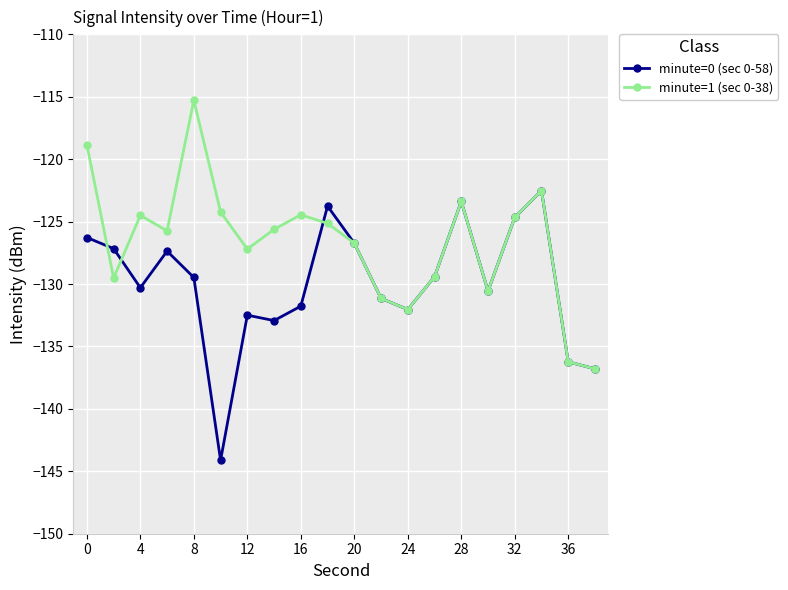

List the series in order of their peak value, highest first.

minute=1 (sec 0-38), minute=0 (sec 0-58)